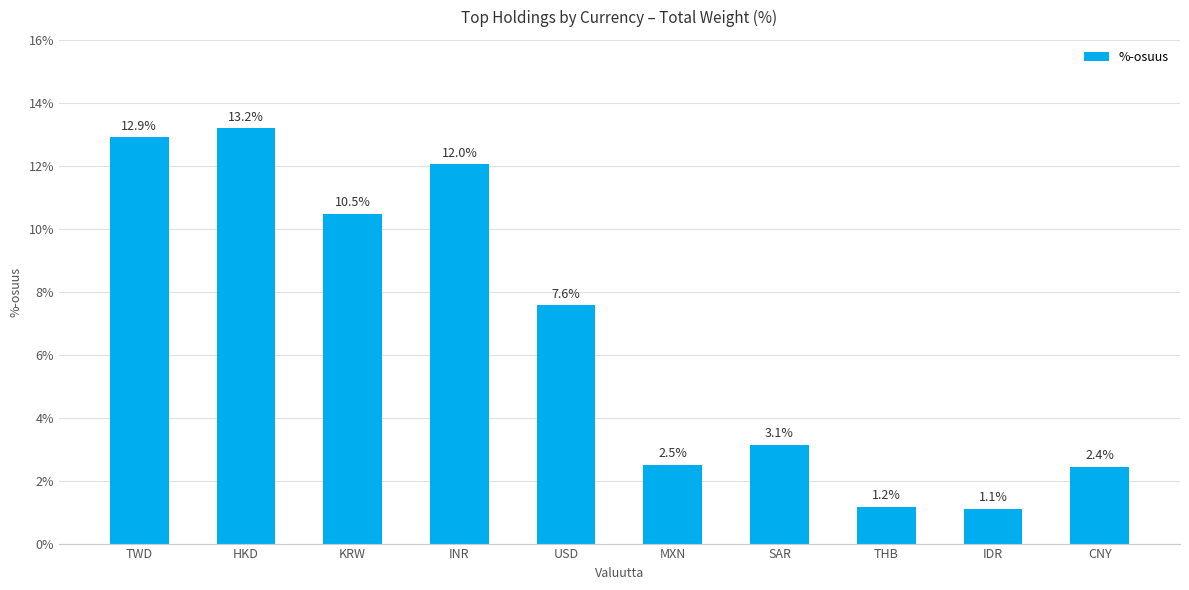

At which label does the data first exceed 7?

TWD